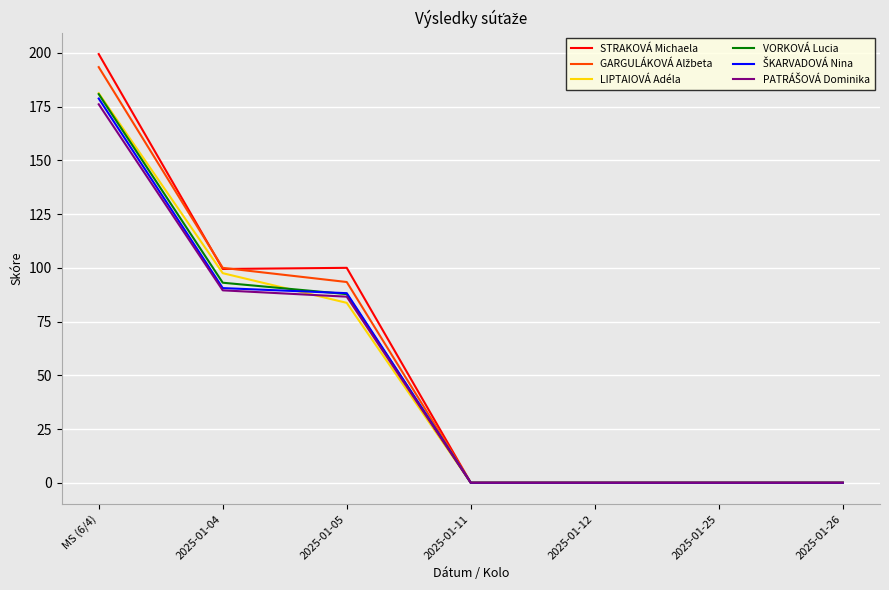

The value of VORKOVÁ Lucia at 2025-01-11 is 83.7. True or false?

False